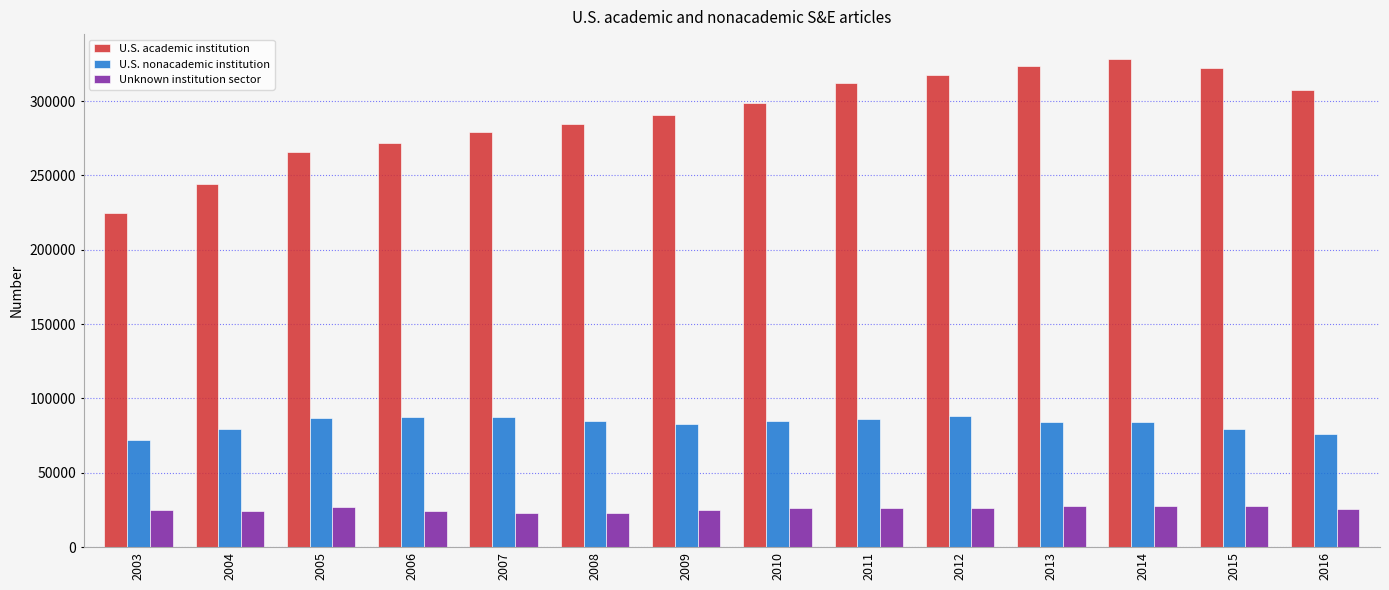

Which series has the largest range (max minus min)?

U.S. academic institution